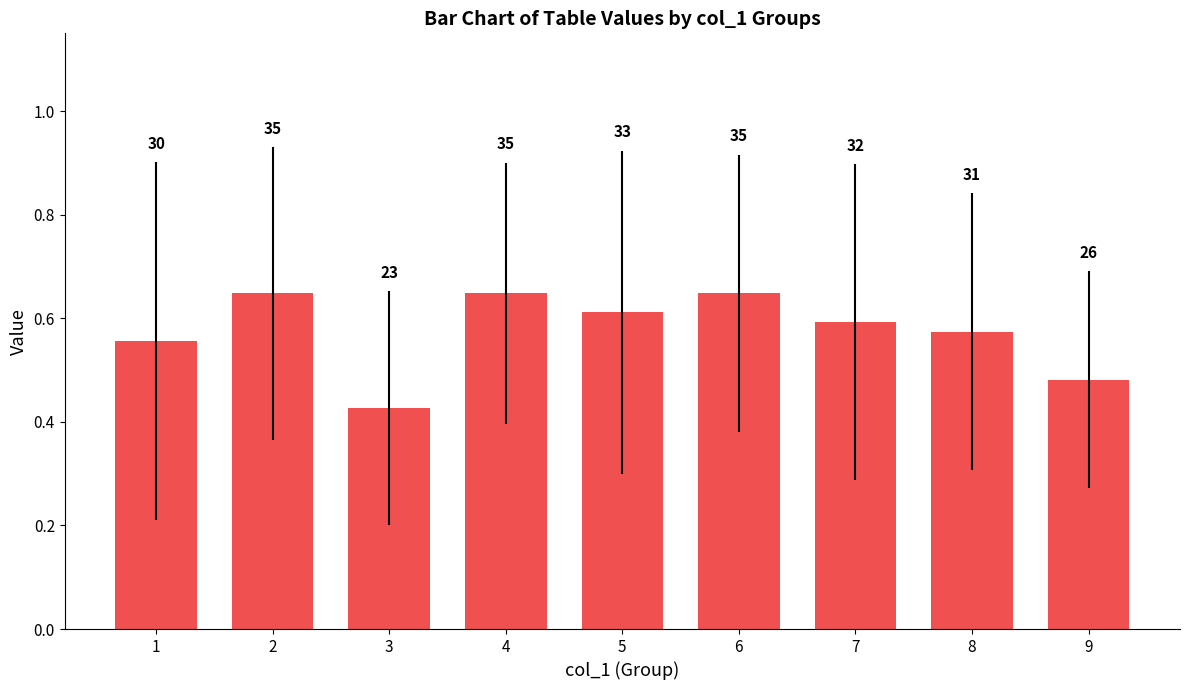

How many bars are there in total?

9